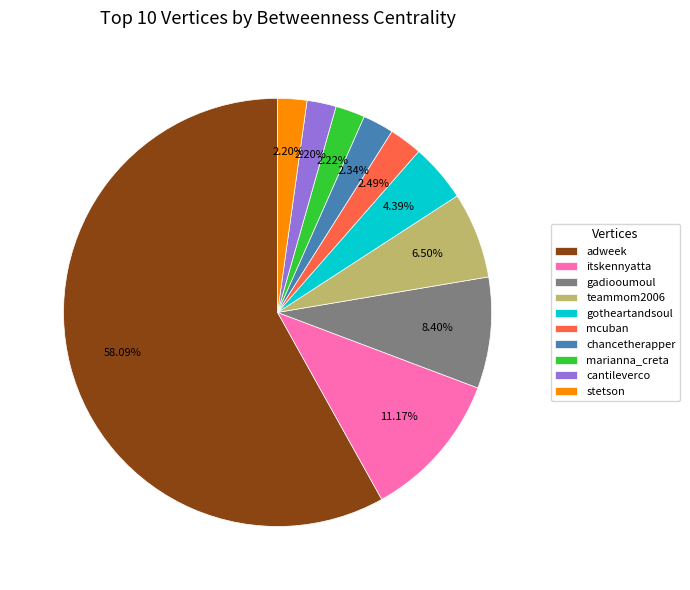

Do cantileverco and teammom2006 together represent more than half of the pie?

No